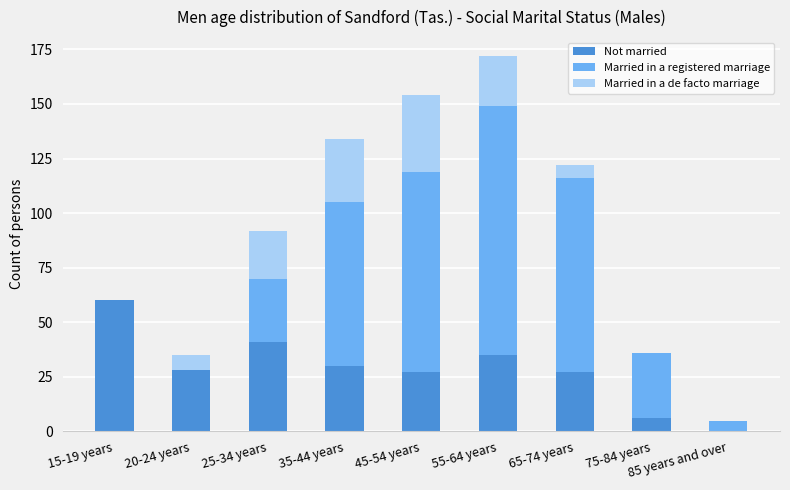

What is the total value across all series at 85 years and over?

5